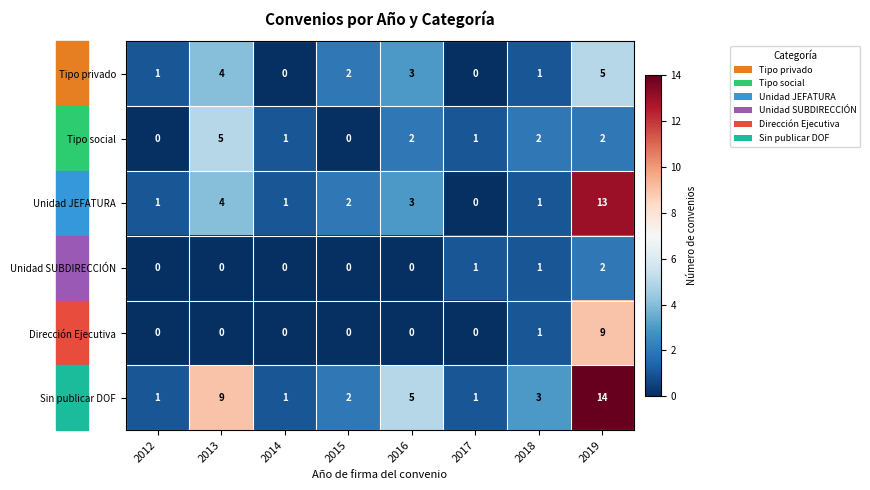

What is the maximum value shown in the chart?

14